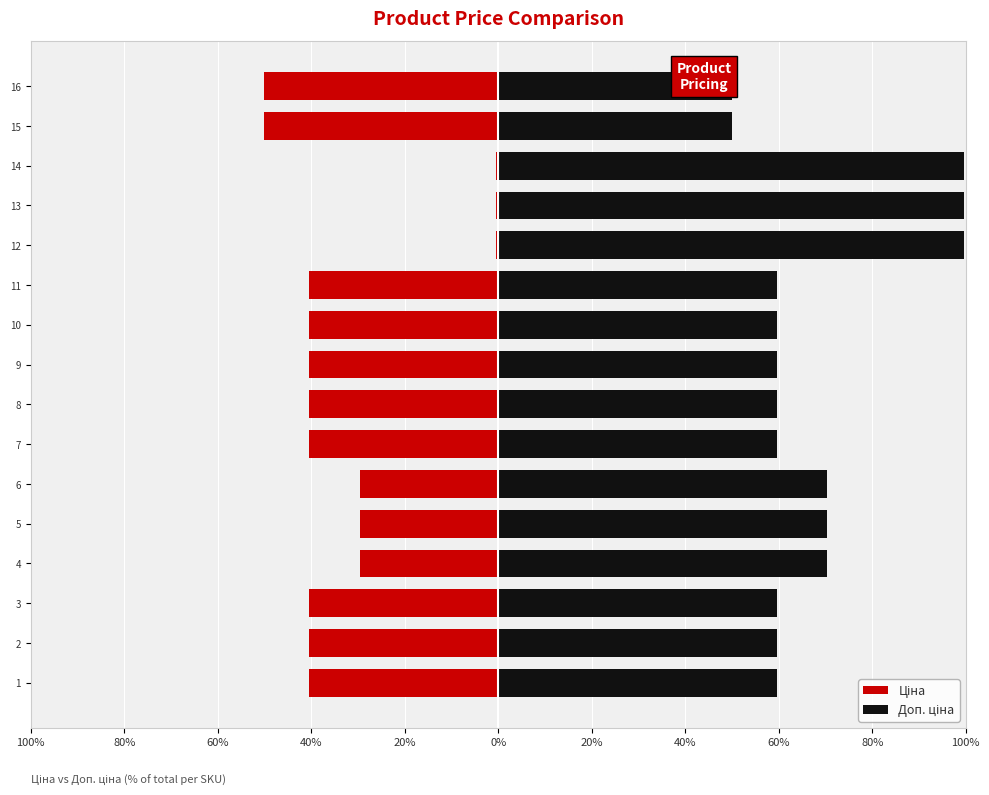

Which series has the widest spread of values?

Ціна